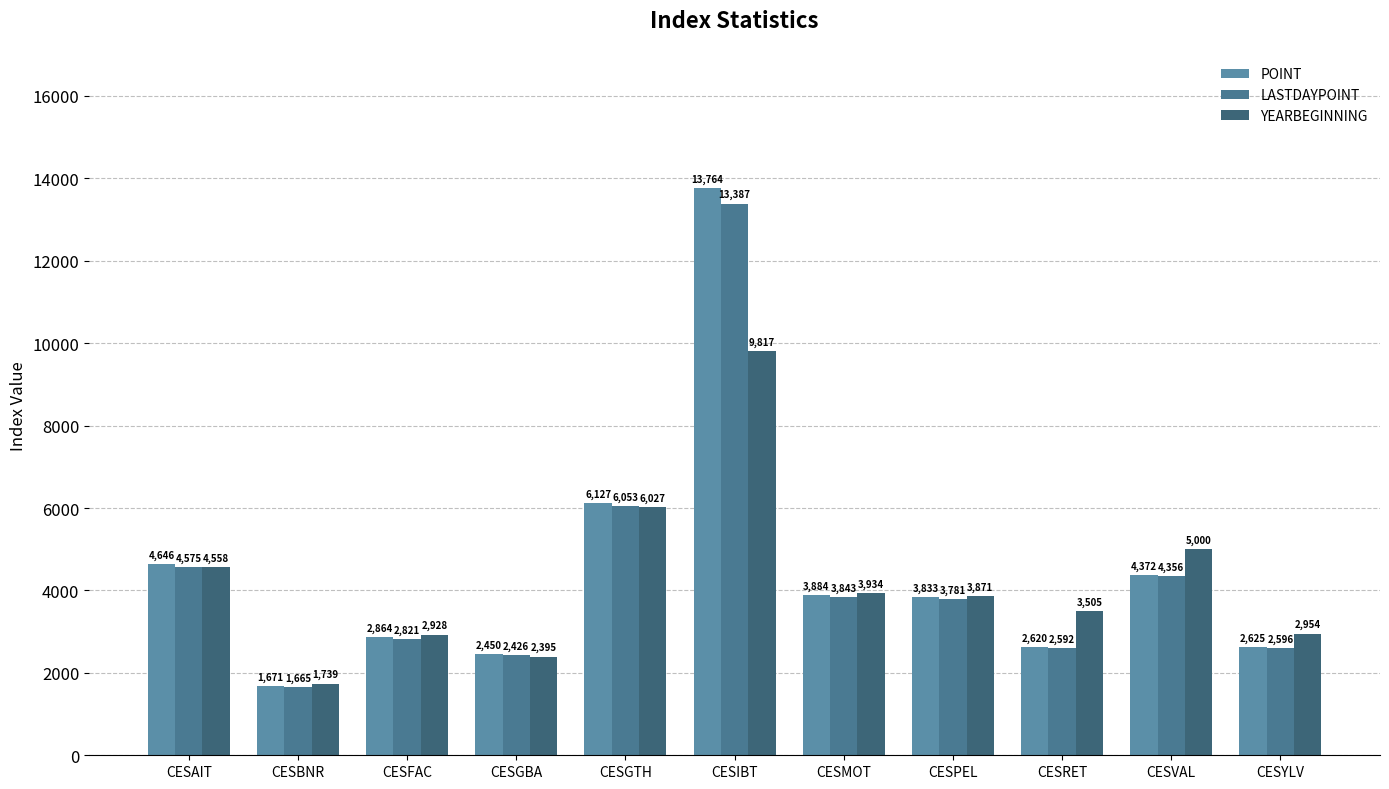

List the labels in order of LASTDAYPOINT value, smallest first.

CESBNR, CESGBA, CESRET, CESYLV, CESFAC, CESPEL, CESMOT, CESVAL, CESAIT, CESGTH, CESIBT